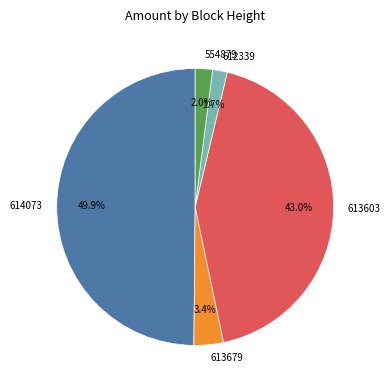

To the nearest percent, what portion does 612339 represent?

2%